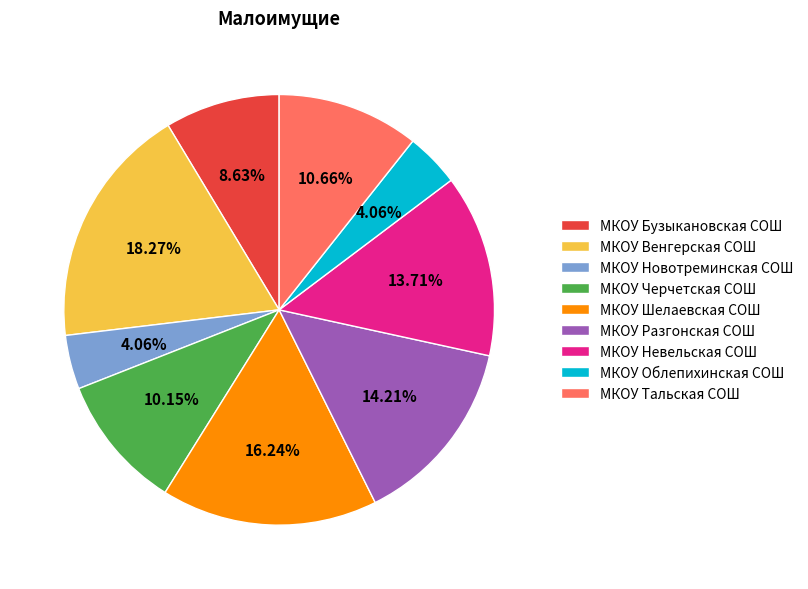

What percentage is the МКОУ Разгонская СОШ slice, to the nearest percent?

14%